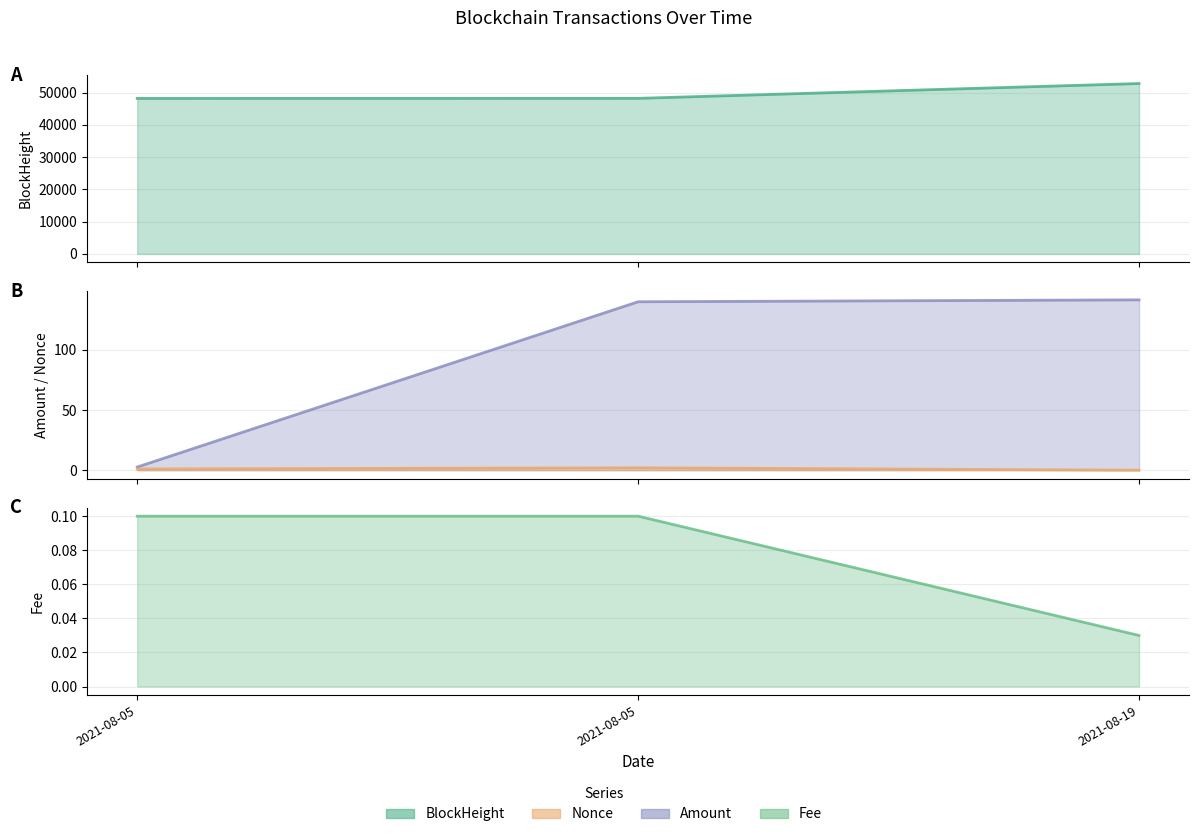

What is the spread (max minus min) of values at 2021-08-05?

48173.9